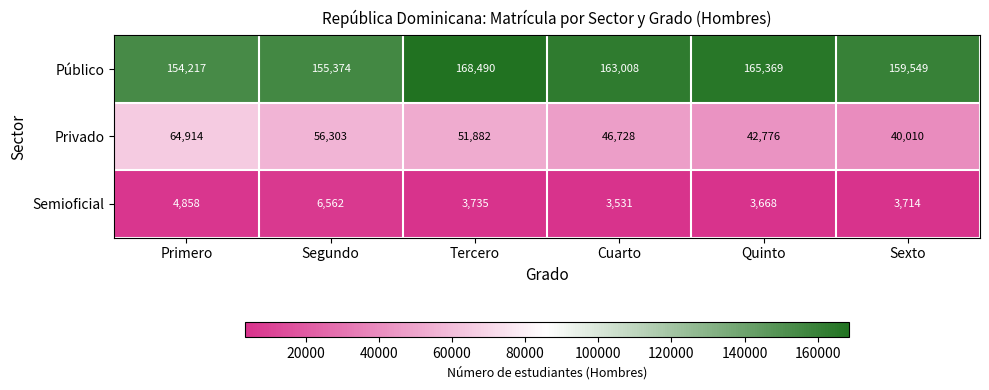

What is the average value of the Semioficial series?

4345